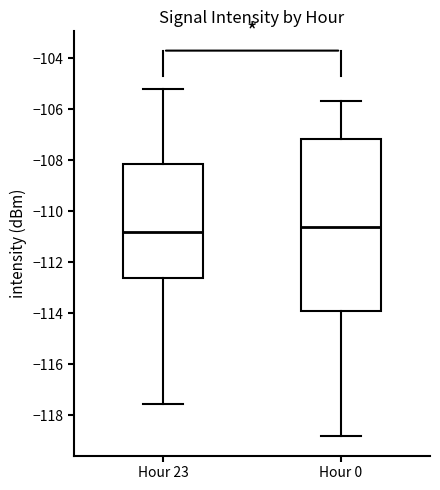

Where is the upper edge of the box for Hour 0 on the y-axis? The values are not printed on the chart, so give them approximately, as read against the axis.

-107.2